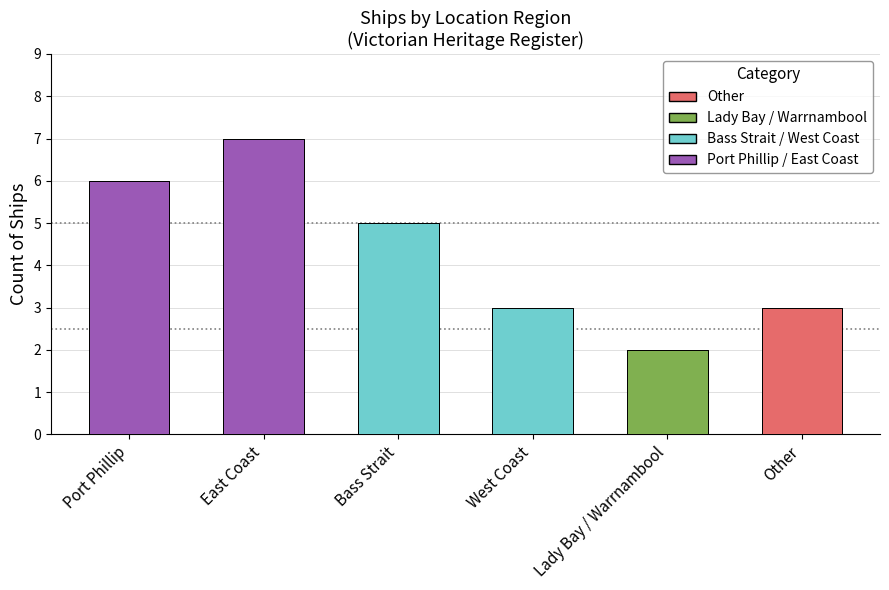

Reading left to right, list all the values displayed in this chart.

Port Phillip=6	East Coast=7	Bass Strait=5	West Coast=3	Lady Bay / Warrnambool=2	Other=3